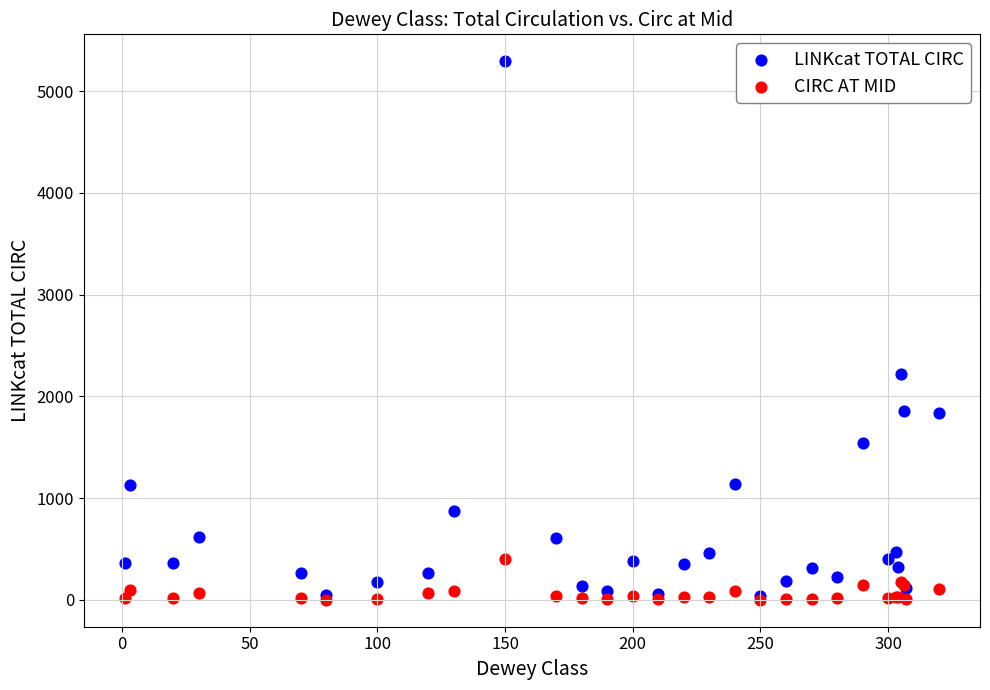

In the LINKcat TOTAL CIRC series, what Y value is closest to 2667?

2222